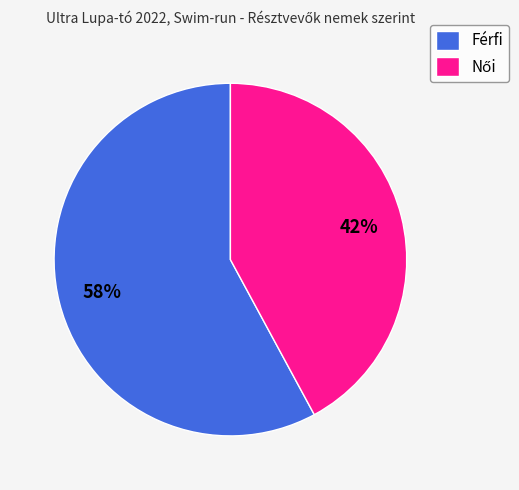

How many slices are in this pie chart?

2